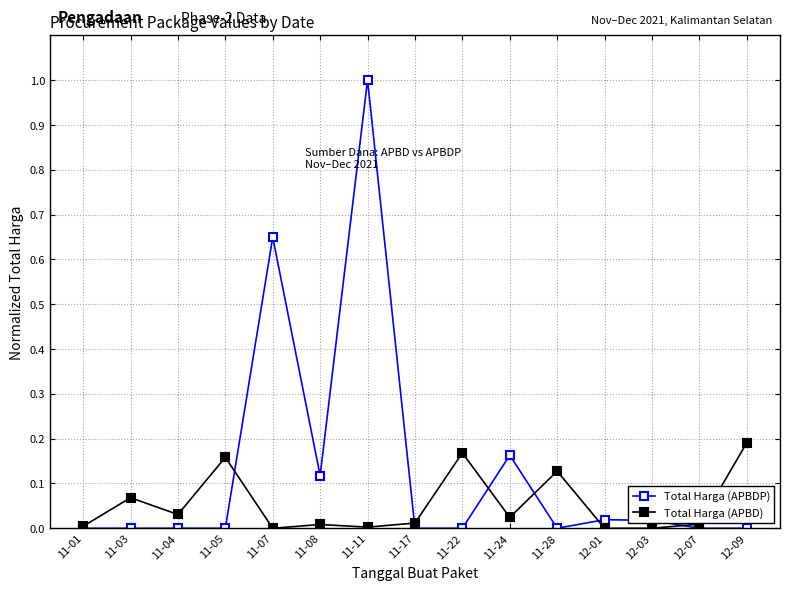

True or false: Total Harga (APBD) and Total Harga (APBDP) cross at least once.

True